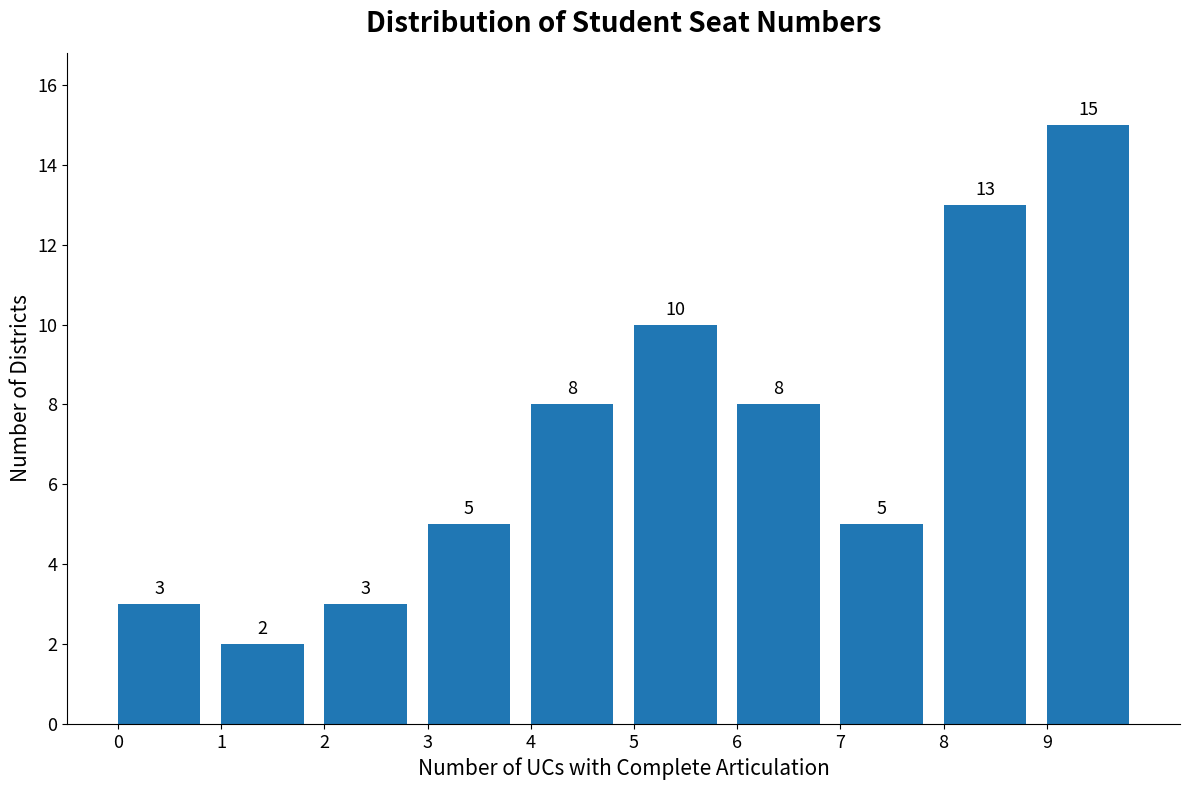

Reading left to right, what are all the values shown in this chart?

0=3	1=2	2=3	3=5	4=8	5=10	6=8	7=5	8=13	9=15